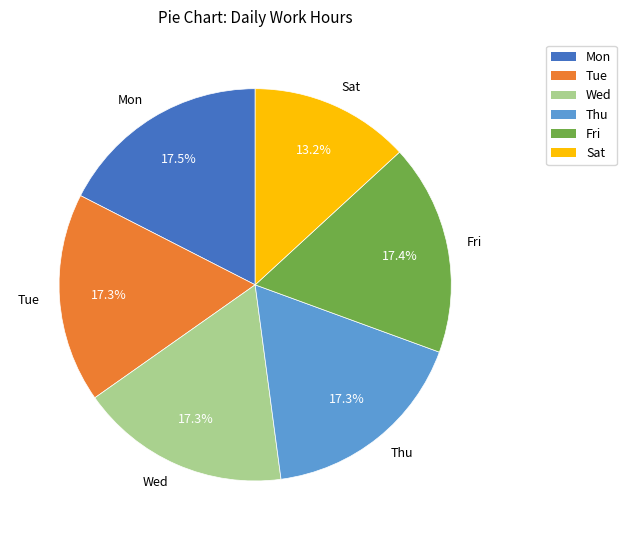

What is the total percentage of Wed and Mon?

34.8%